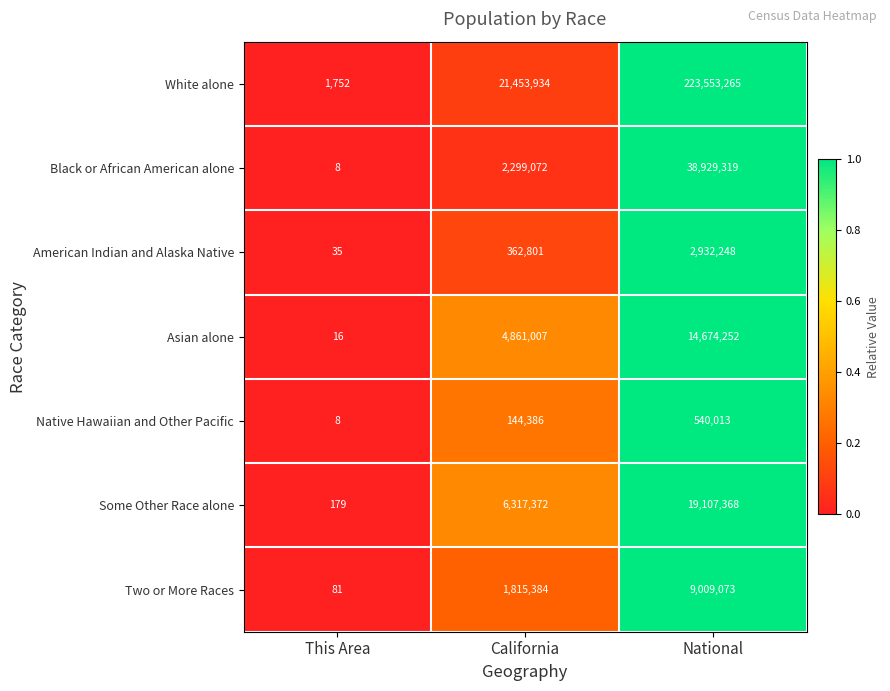

At which category is the sum across all series the highest?

National